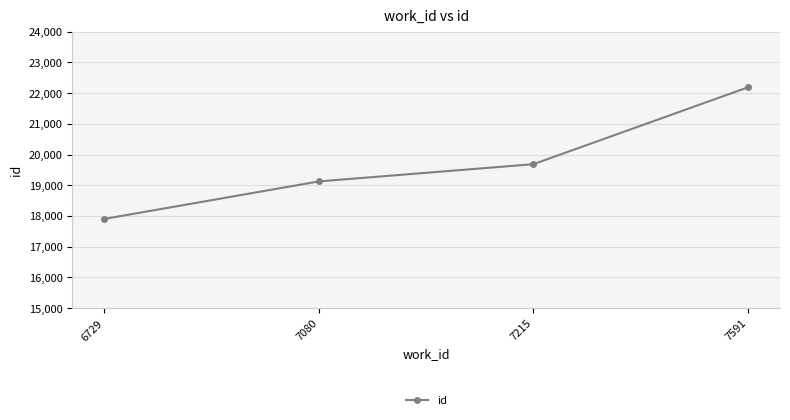

What is the value of the 3rd point from the left?

19687